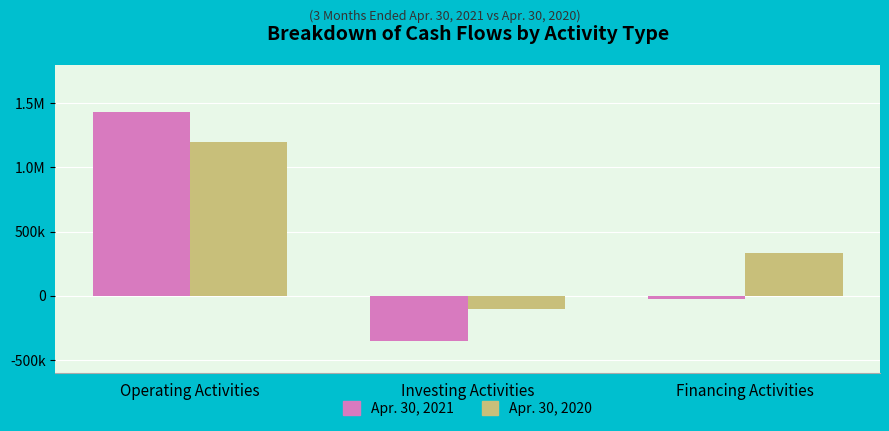

True or false: Apr. 30, 2021 has a value of -354394 at Investing Activities.

True